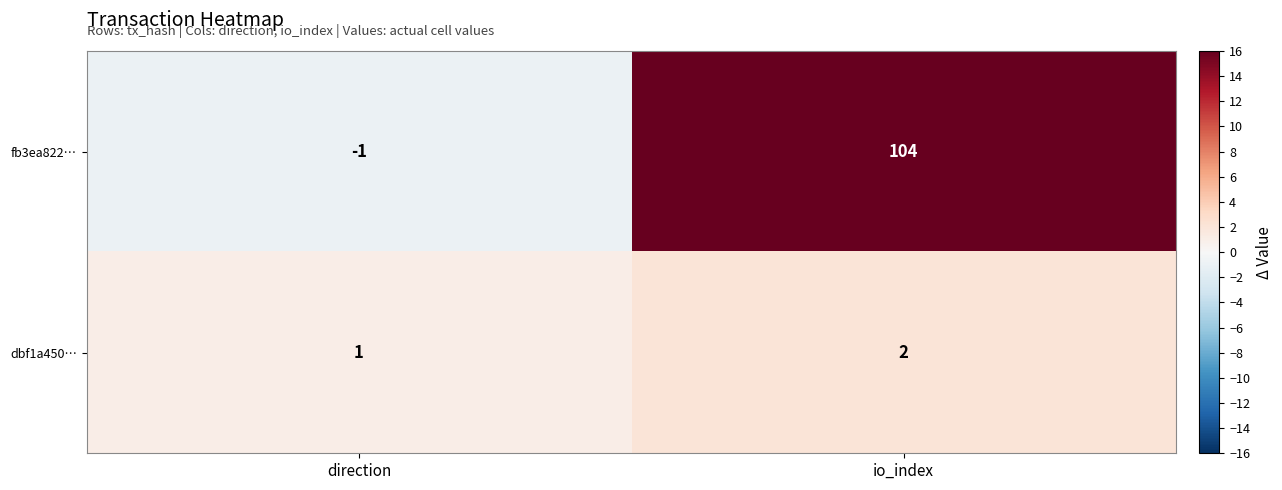

Reading left to right, transcribe all the data shown in this chart.

fb3ea822…: direction=-1	io_index=104
dbf1a450…: direction=1	io_index=2